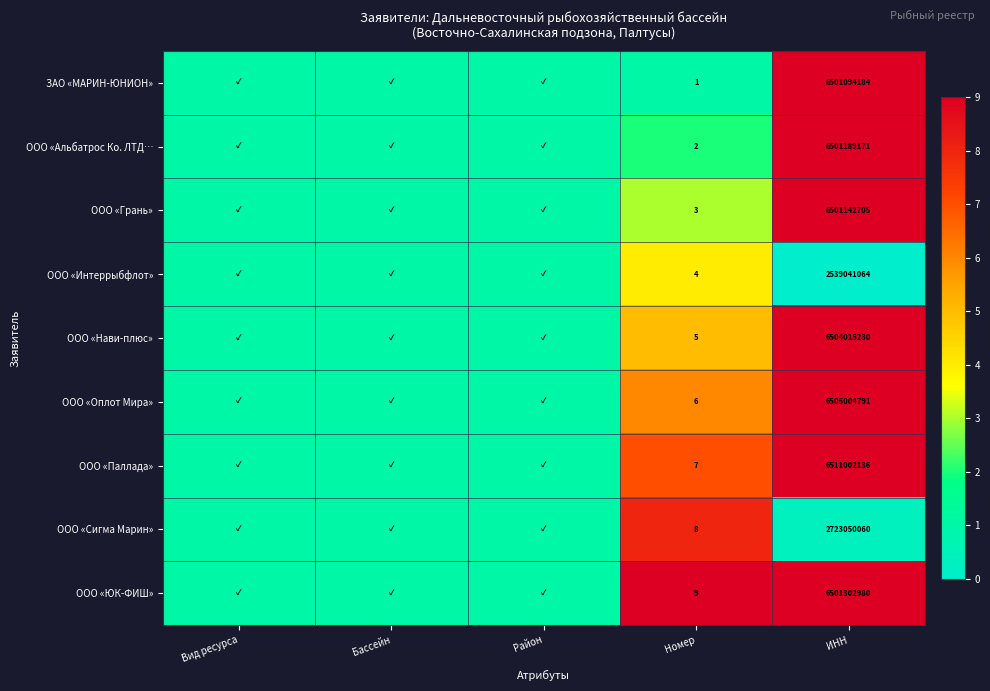

At ИНН, list the series in order from smallest to largest.

ООО «Интеррыбфлот», ООО «Сигма Марин», ЗАО «МАРИН-ЮНИОН», ООО «Грань», ООО «Альбатрос Ко. ЛТД…, ООО «ЮК-ФИШ», ООО «Нави-плюс», ООО «Оплот Мира», ООО «Паллада»